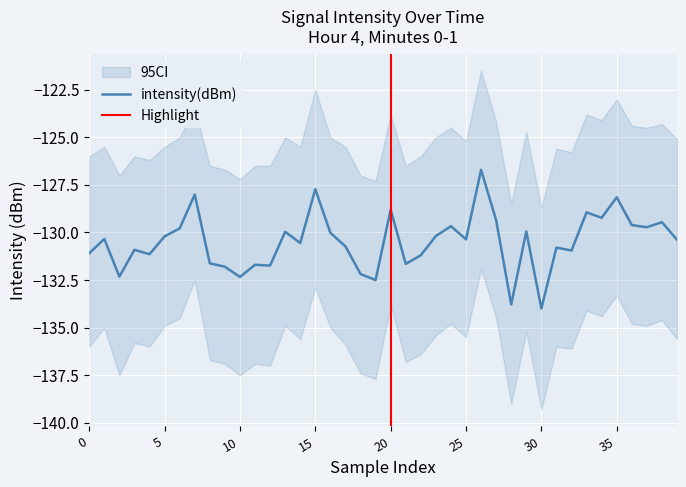

Is it true that intensity(dBm) equals -127.7 at 15?

True